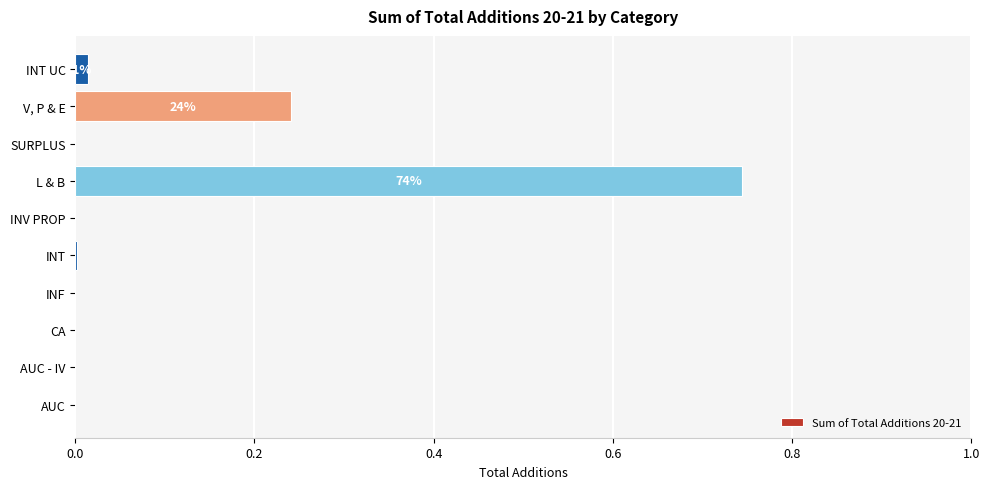

What is the sum of all values?

1.0